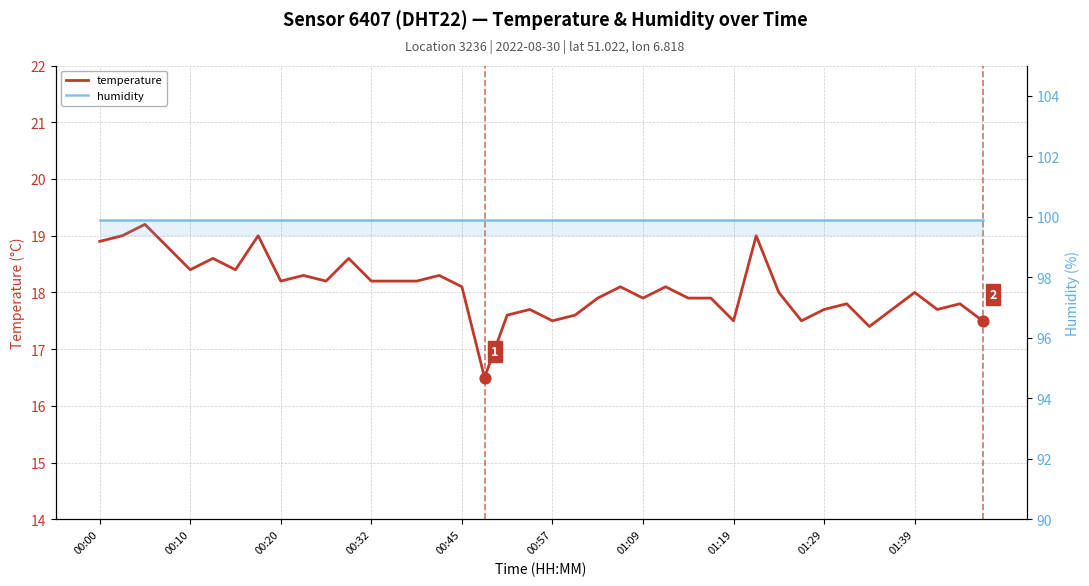

Which series contains the highest Y value?

humidity